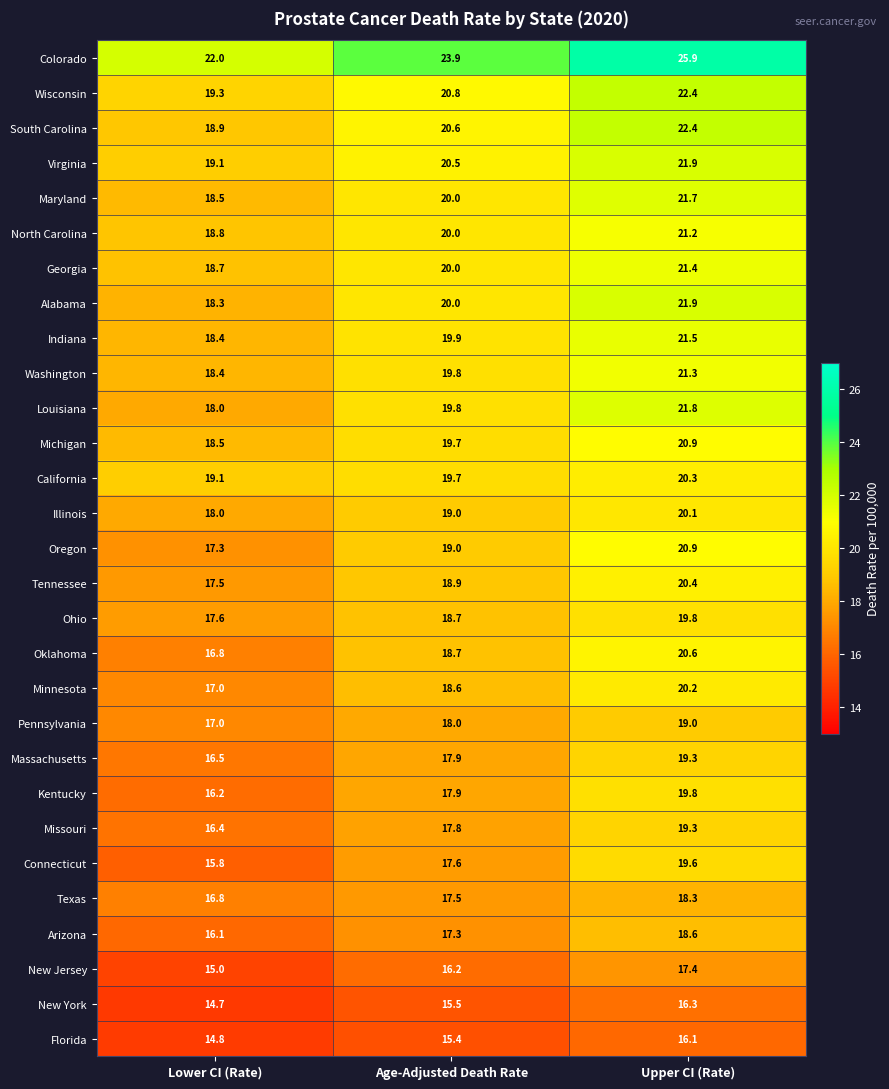

What is the total value across all series at Lower CI (Rate)?

509.5